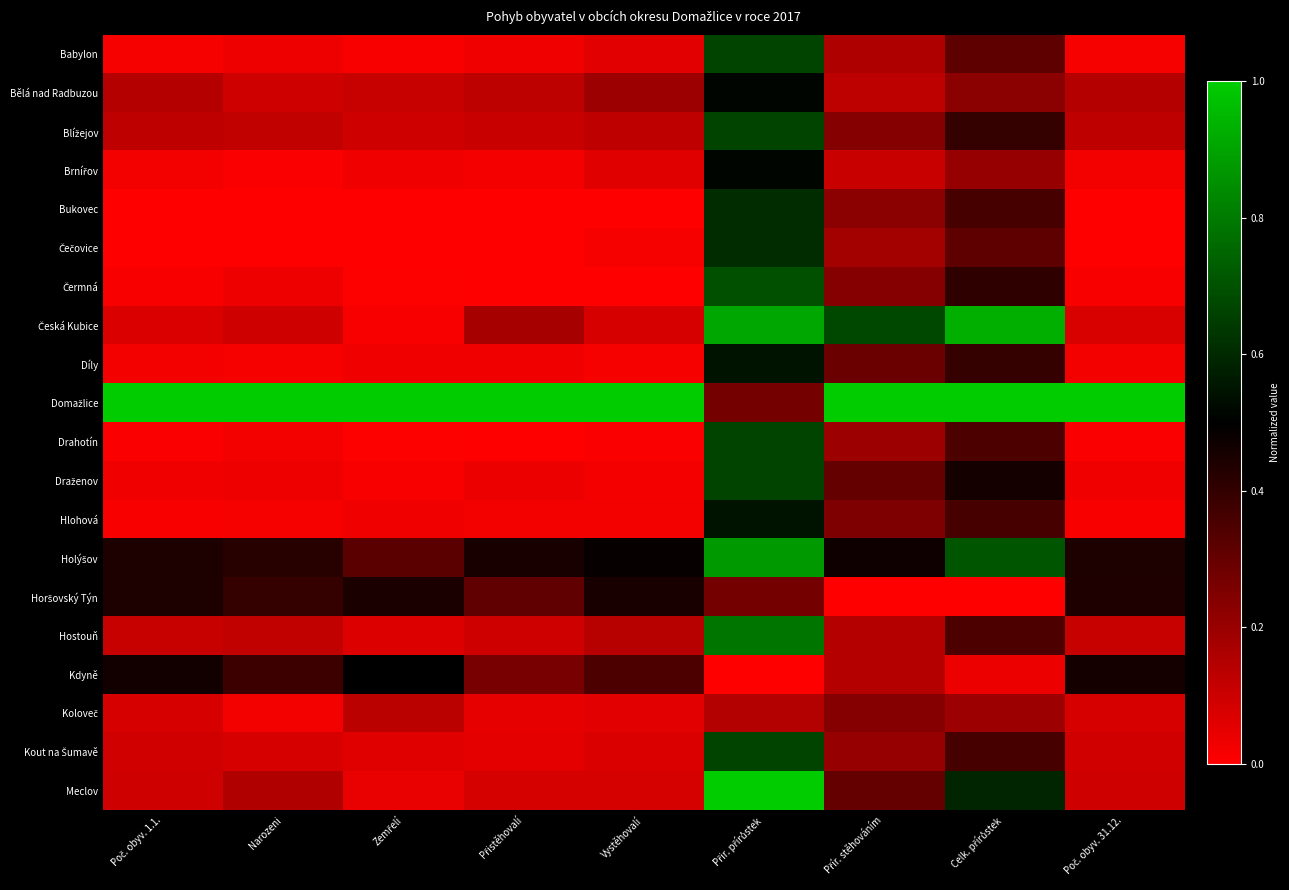

How many series are shown in this chart?

20